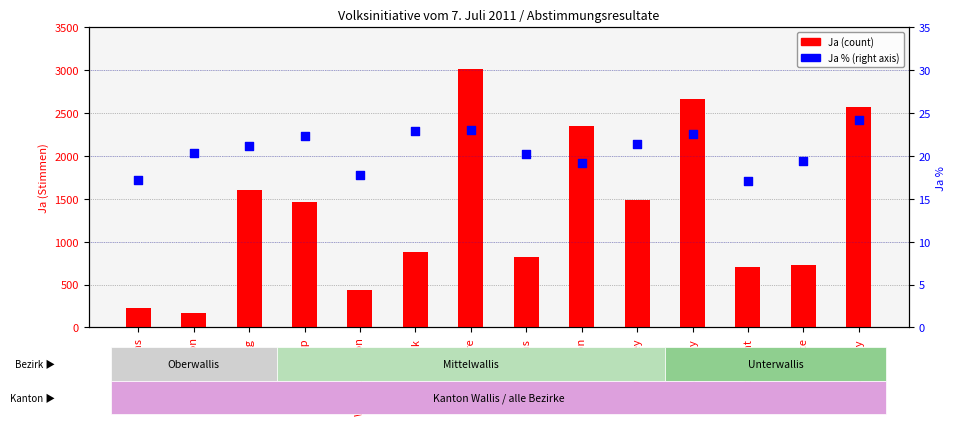

At how many categories does at least one series exceed 683?

11